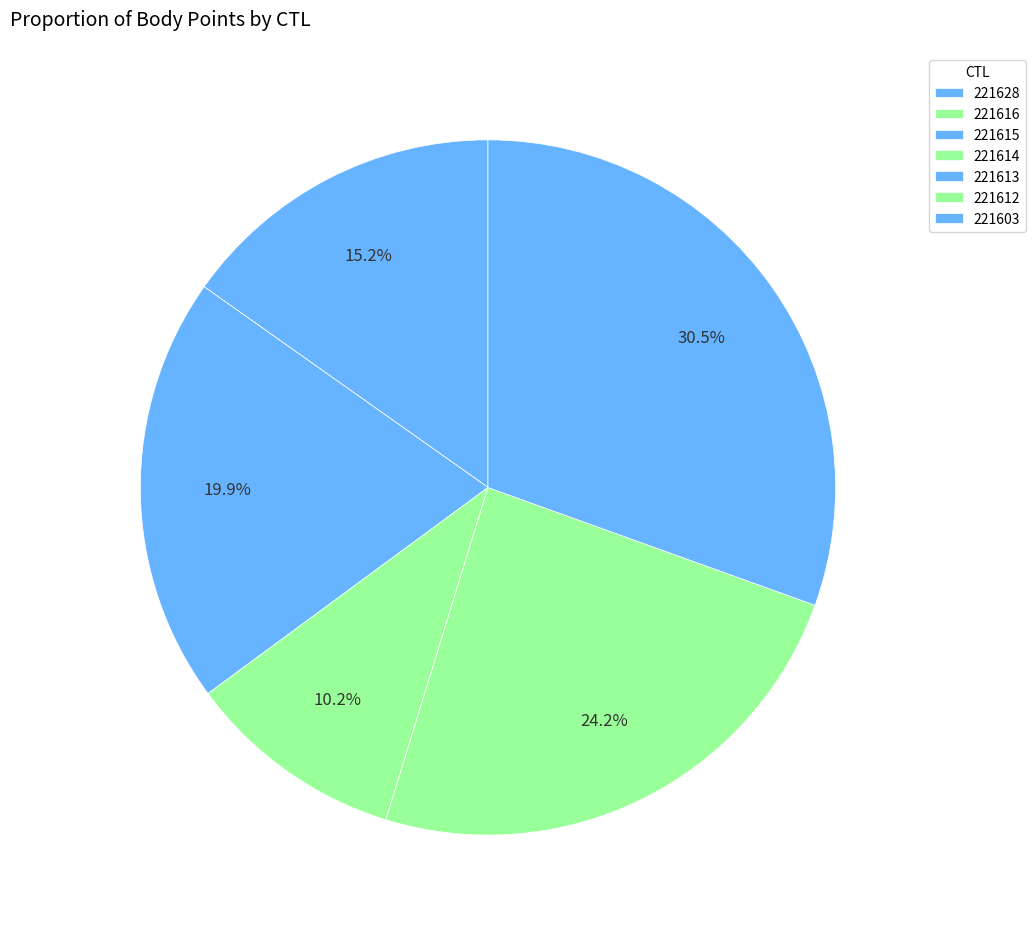

Rank the categories by value from lowest to highest.

221616, 221613, 221614, 221628, 221615, 221612, 221603